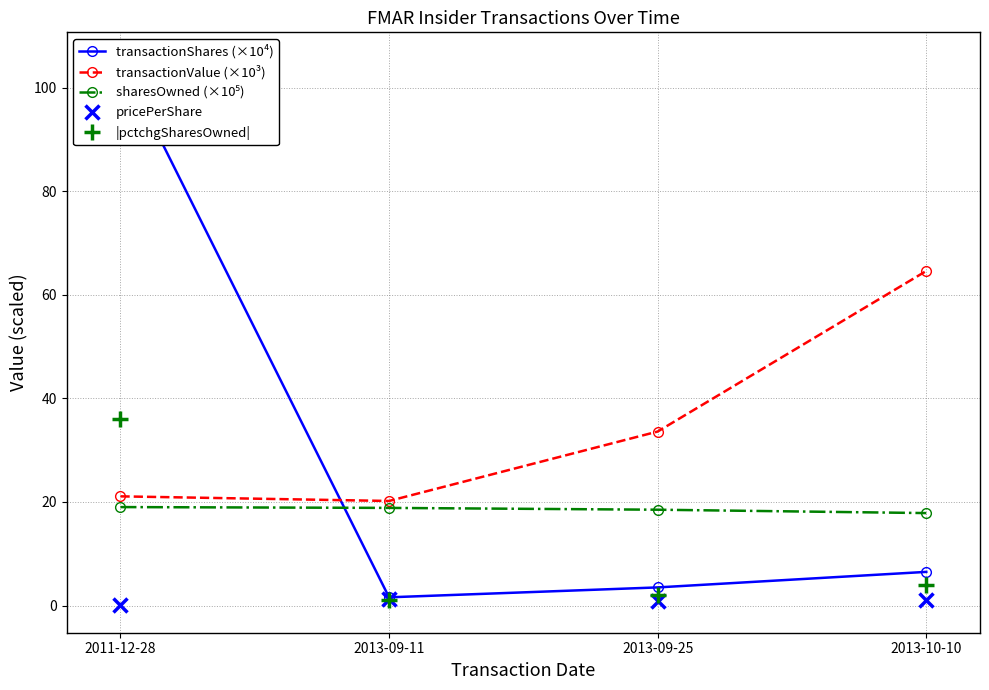

How many categories are shown in the chart?

4